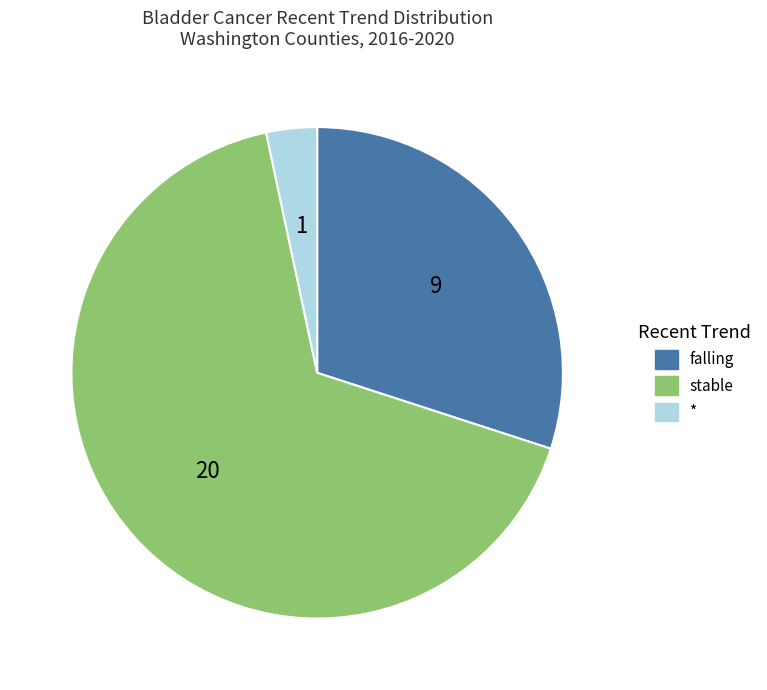

Count the number of slices in the pie.

3